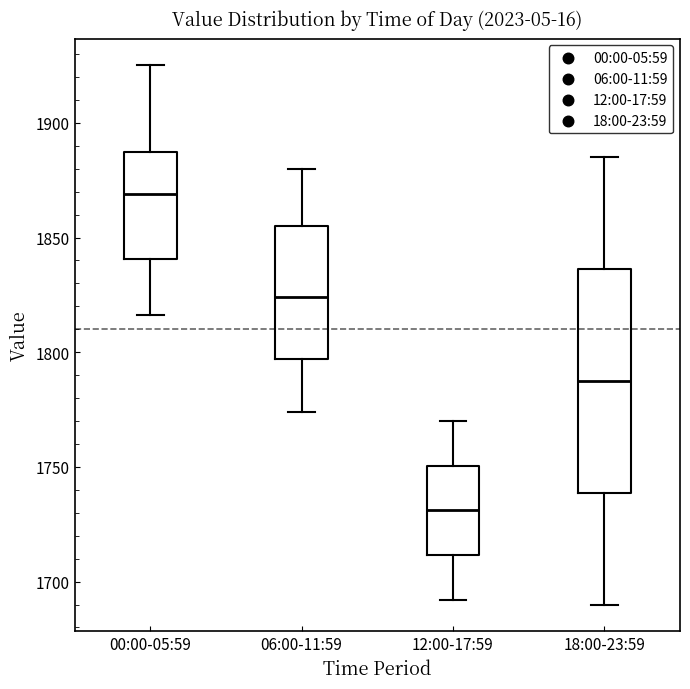

Which box has the lowest median line?

12:00-17:59